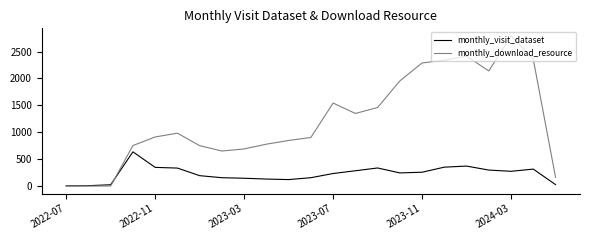

Rank the series by their average value, from lowest to highest.

monthly_visit_dataset, monthly_download_resource